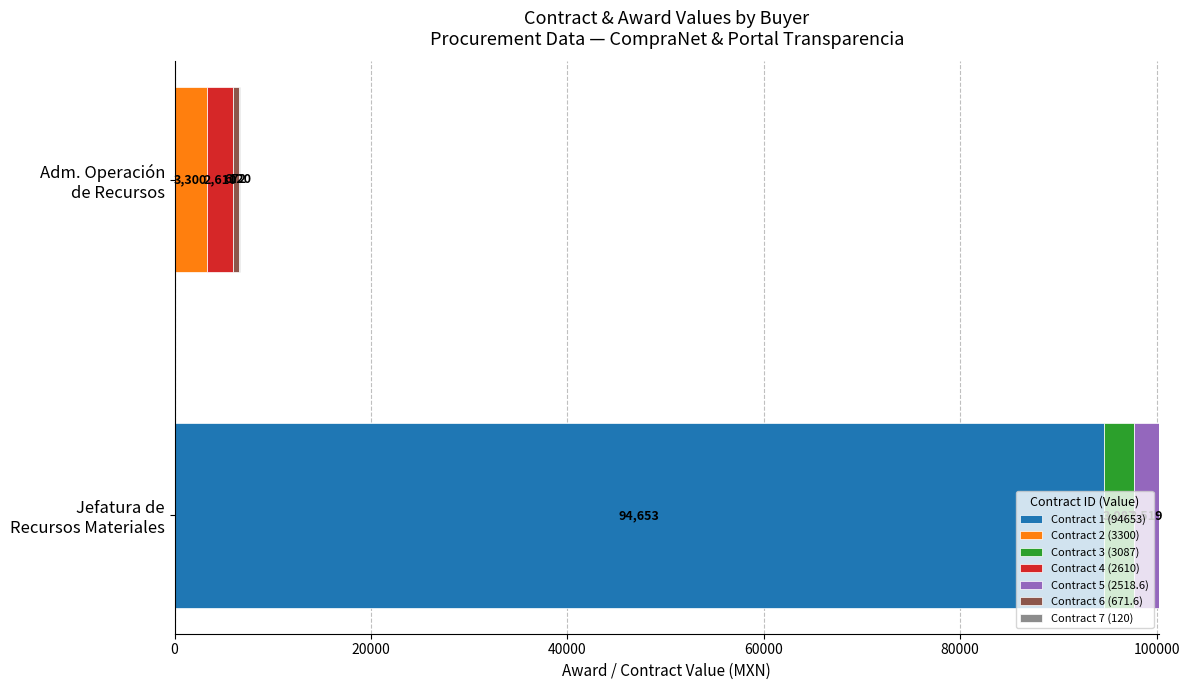

What is the maximum value for Contract 1 (94653)?

94653.0